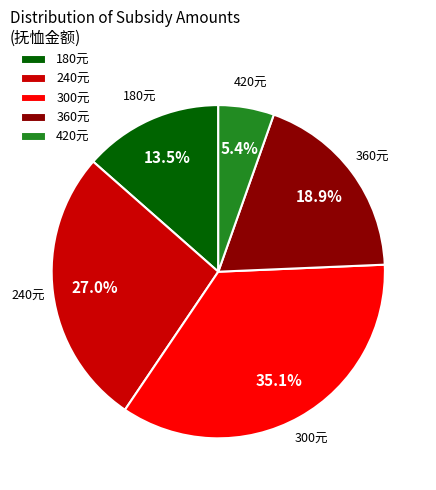

Is there any slice that represents more than half of the pie?

No